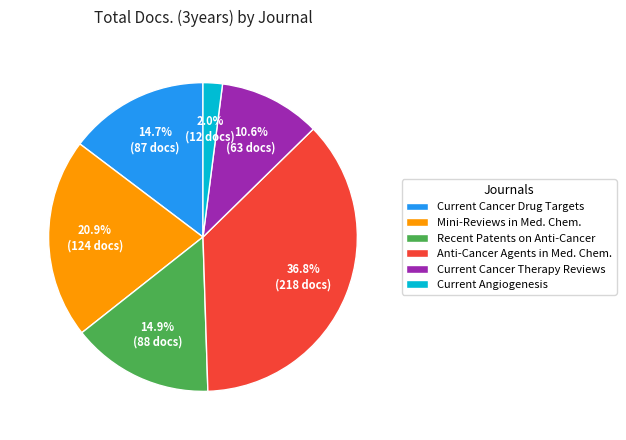

Which slice is the smallest?

Current Angiogenesis